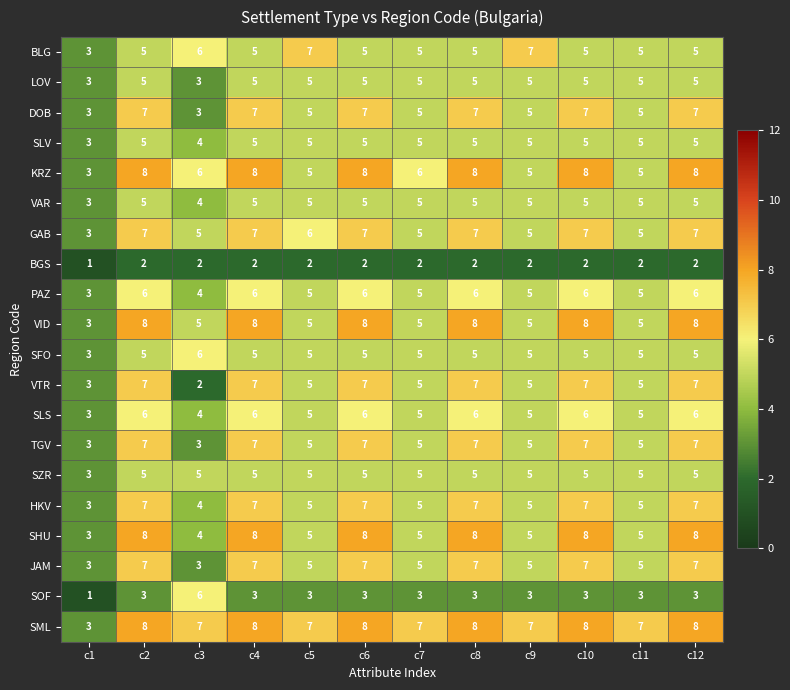

At how many categories does at least one series exceed 4?

11